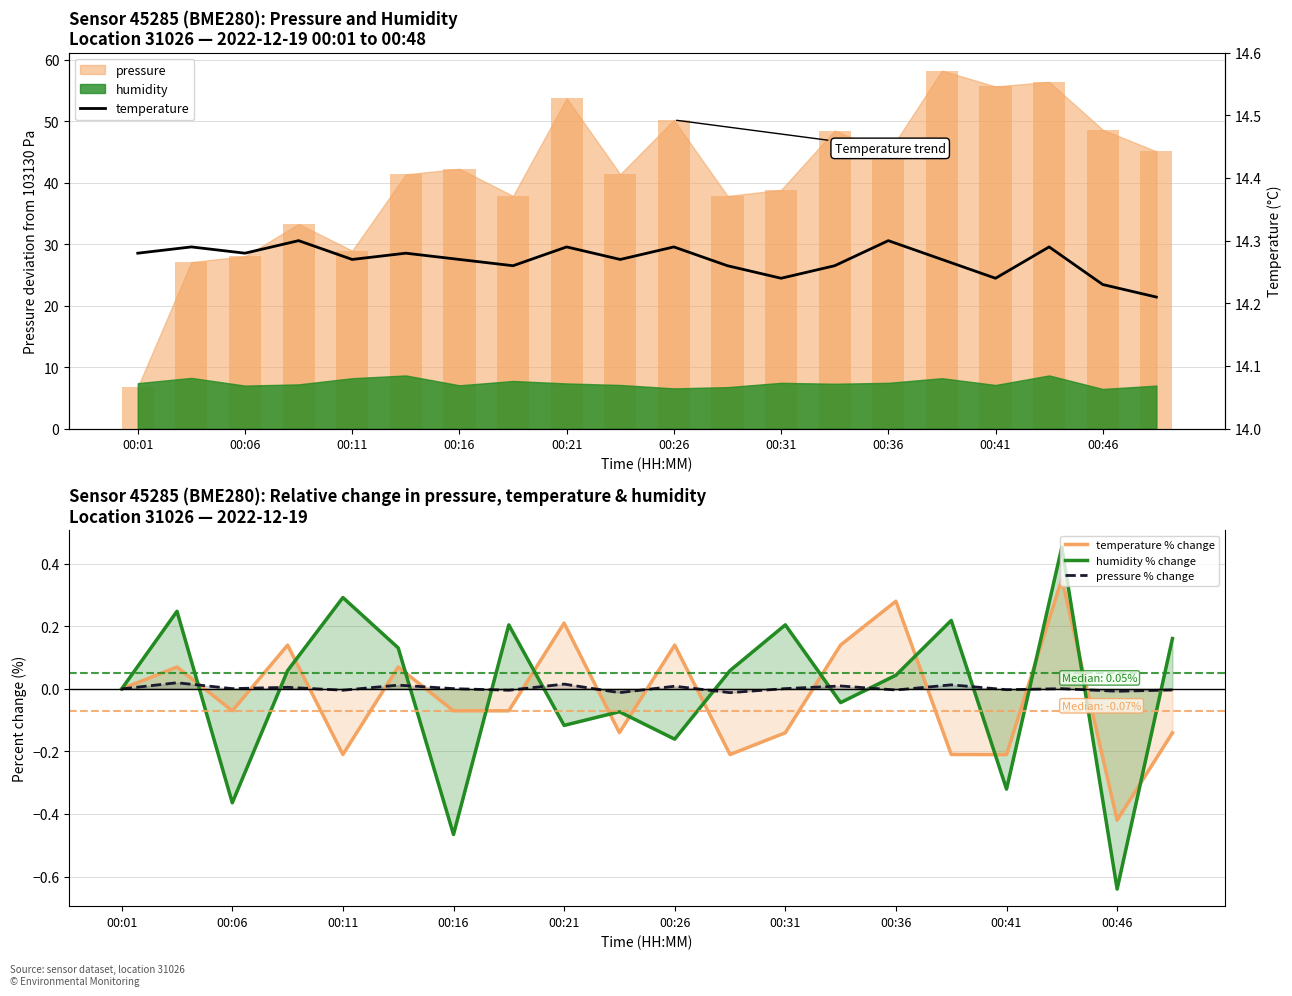

Which category has the lowest value in the humidity % change series?

00:46